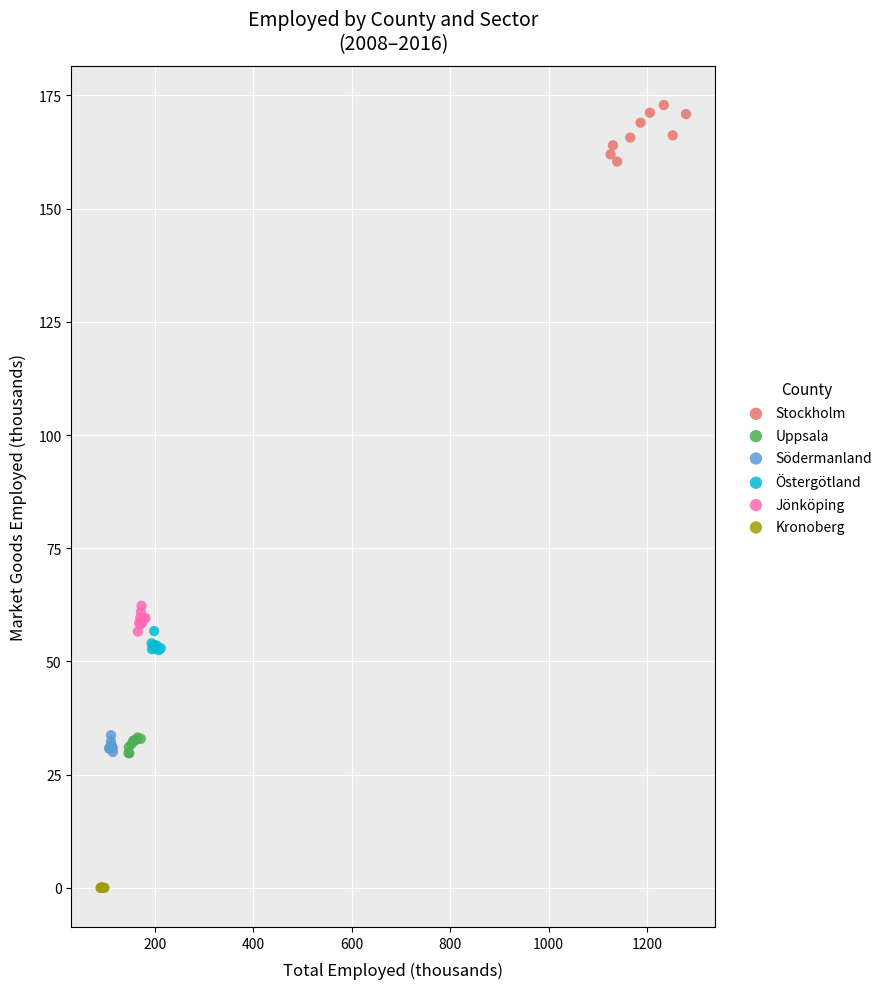

Which series reaches the minimum Y coordinate?

Kronoberg